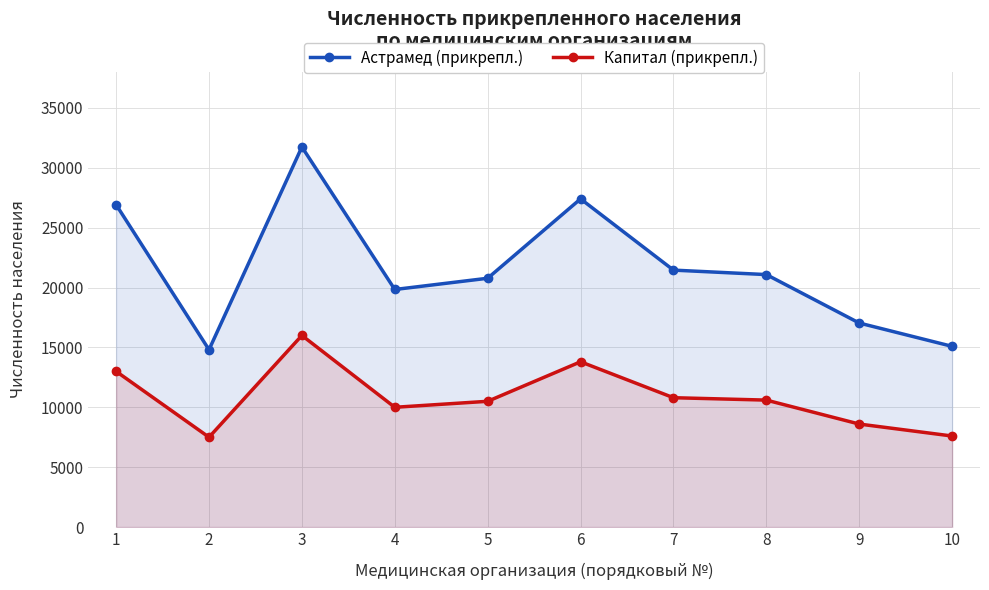

What is the sum of the Астрамед (прикрепл.) values at 6 and 4?

47242